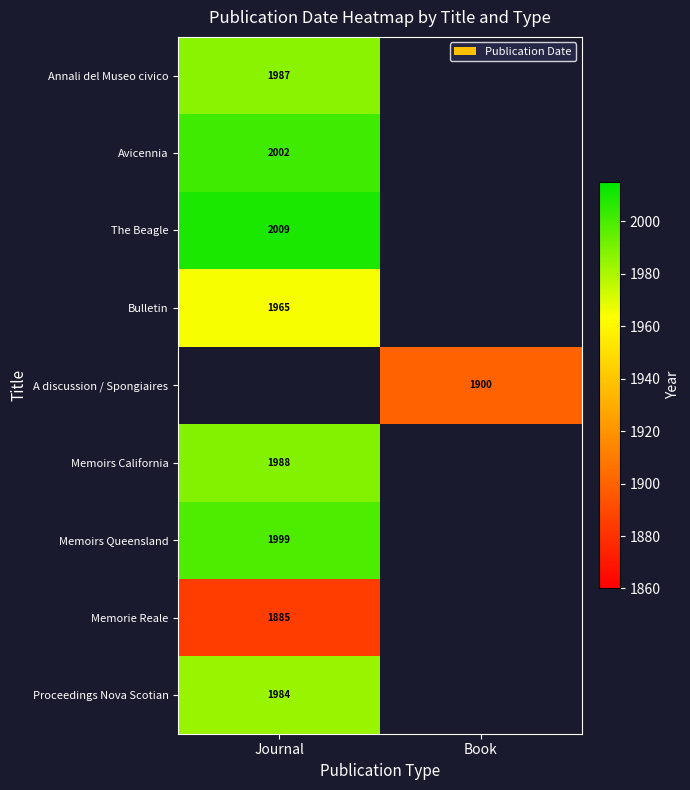

At how many categories does at least one series exceed 330?

2